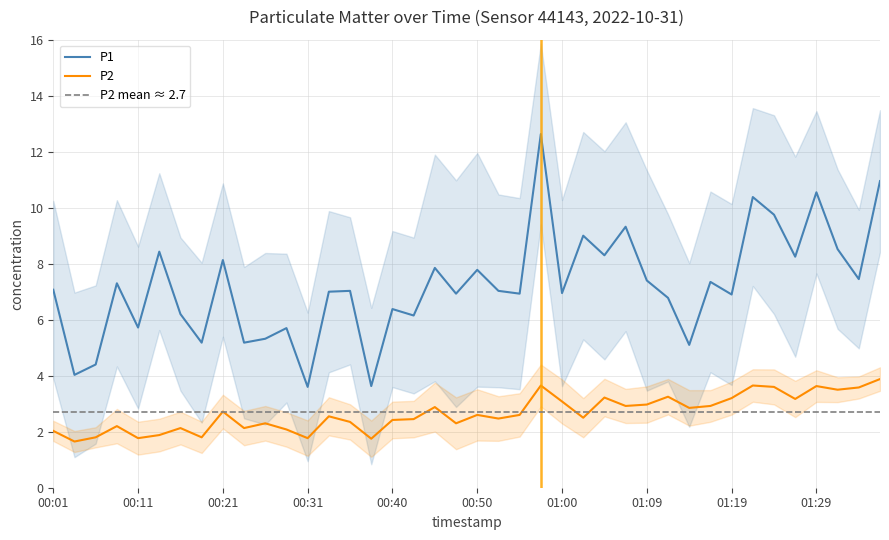

What is the minimum value for P2?

1.6